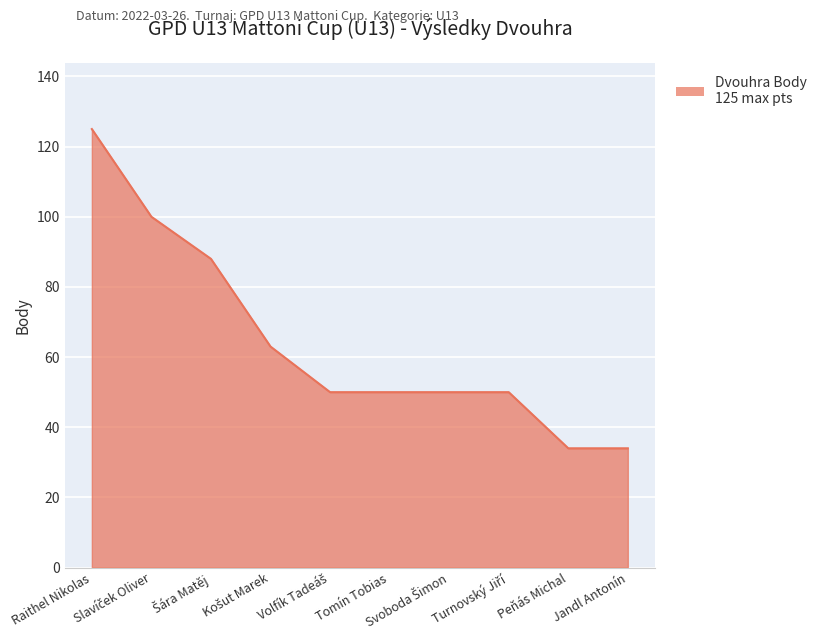

What is the smallest value displayed?

34